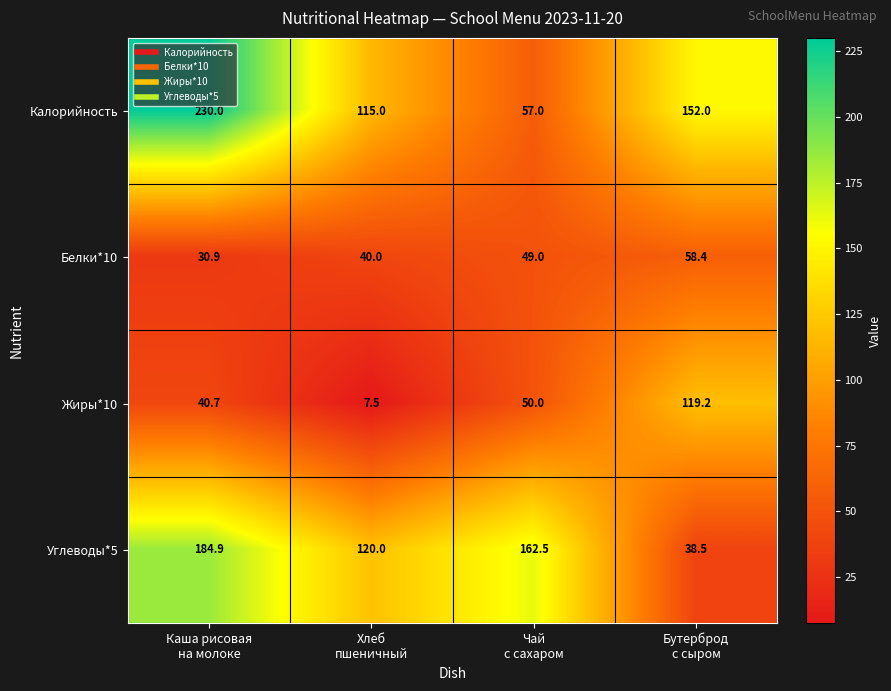

At how many categories does at least one series exceed 79?

4